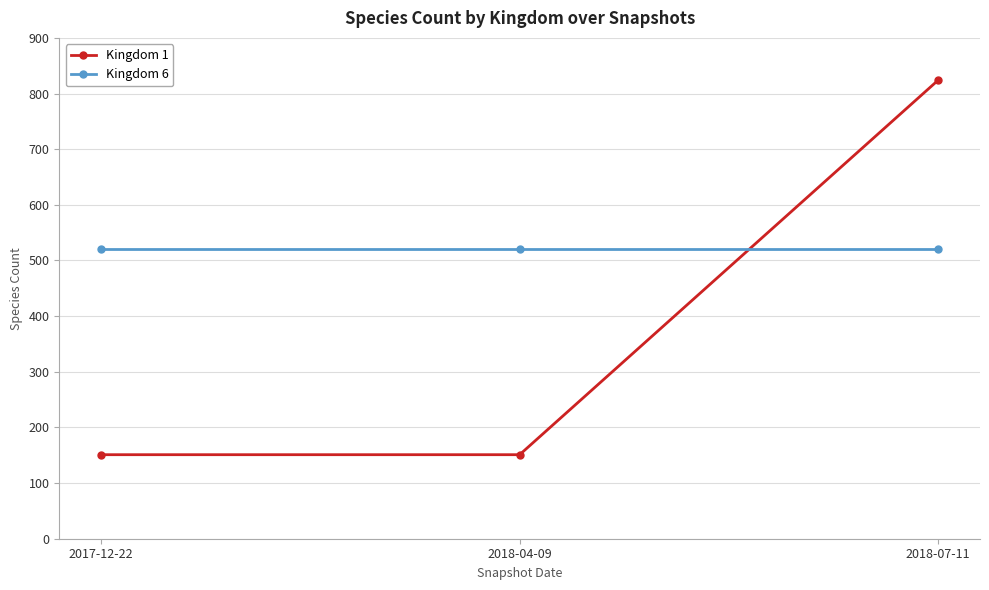

Does the chart display data point markers on the line(s)?

Yes